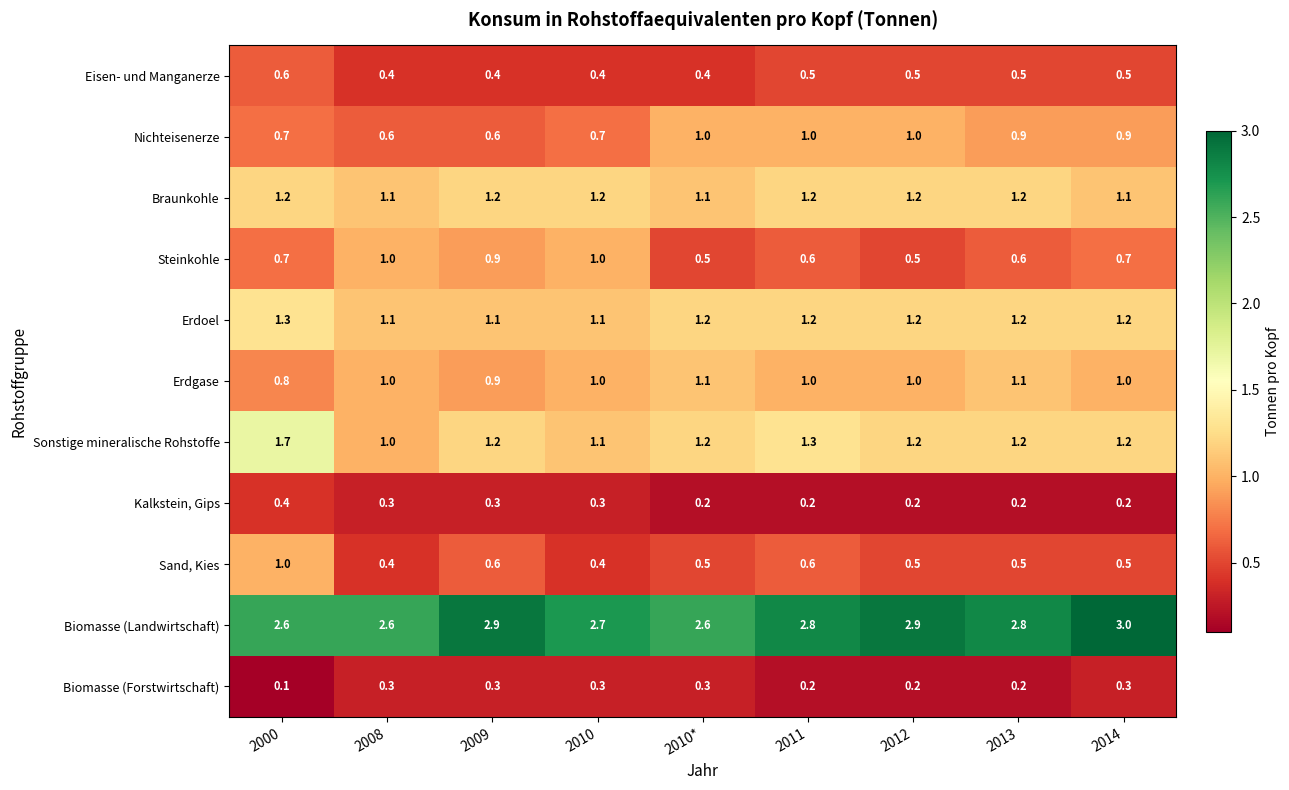

What is the sum of all Biomasse (Landwirtschaft) values?

24.9